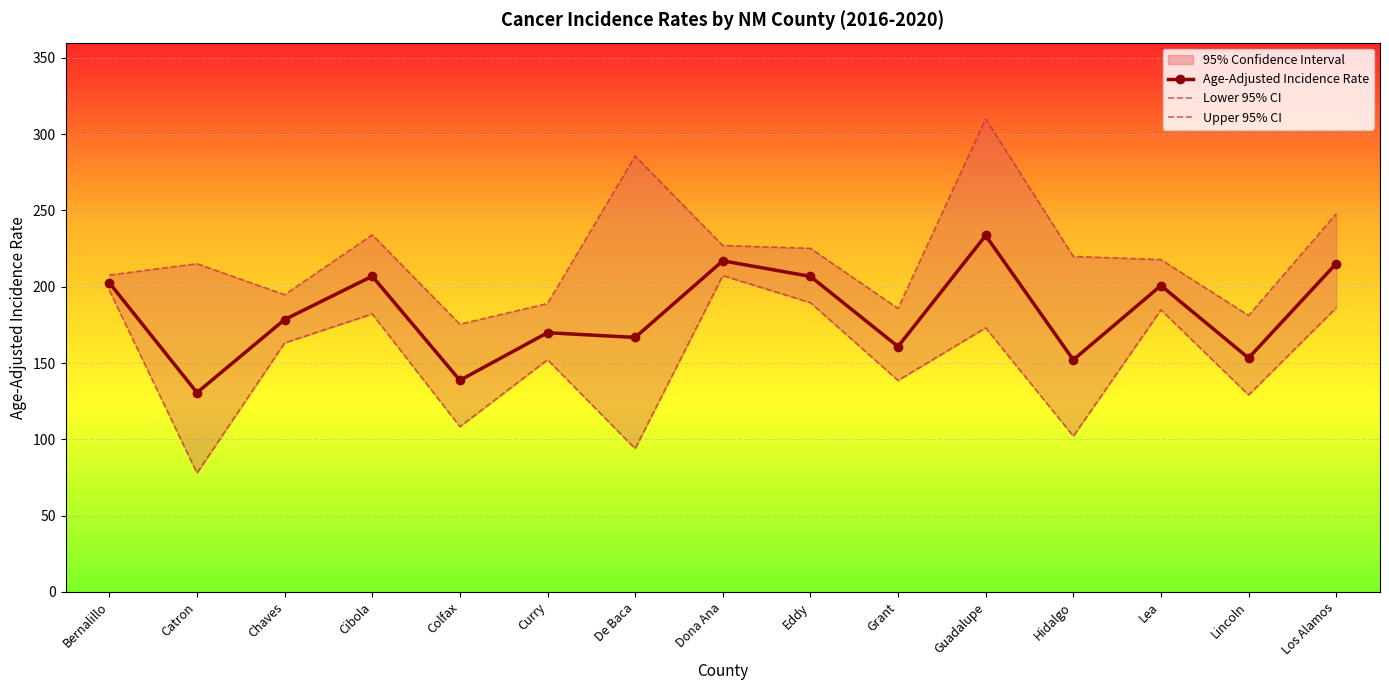

What is the approximate value of Age-Adjusted Incidence Rate at Cibola?

206.9